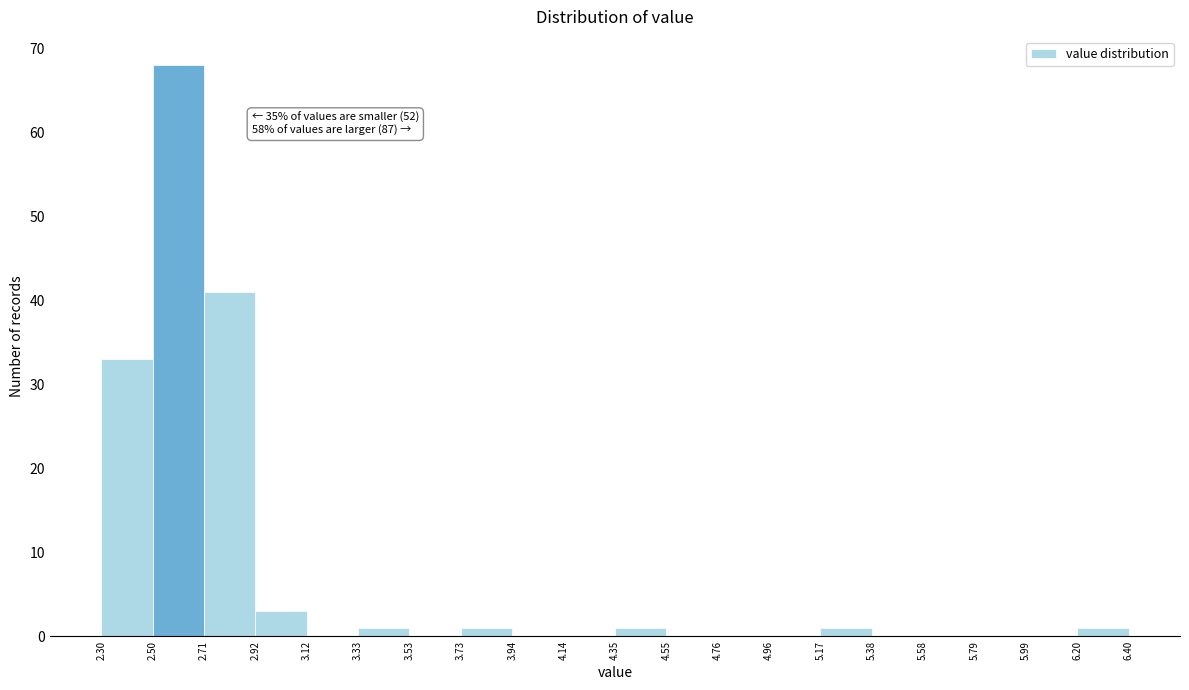

Over which range of the x-axis is the bar tallest?

2.50 to 2.71